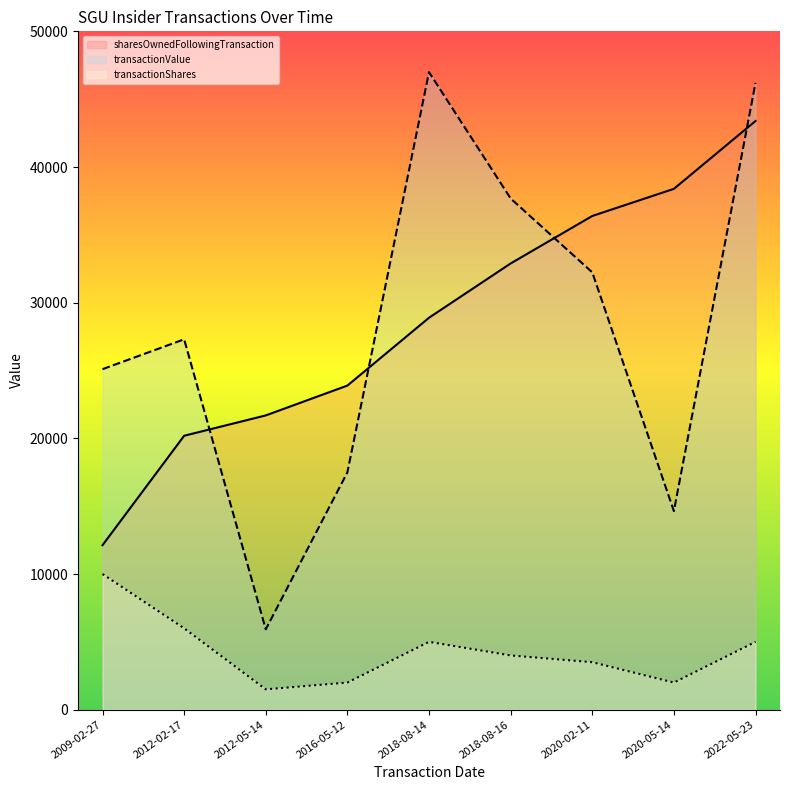

How many interior local peaks does the transactionShares series have?

1